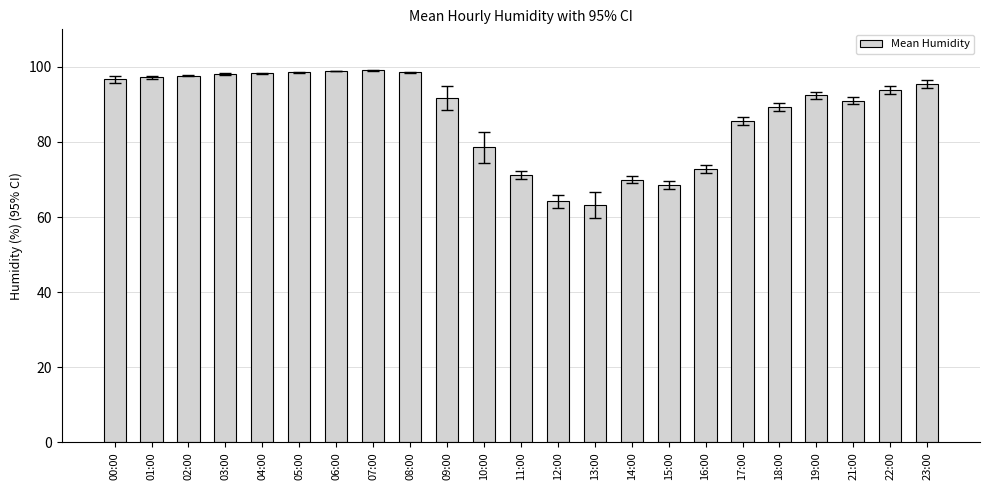

Does the chart contain stacked bars?

No